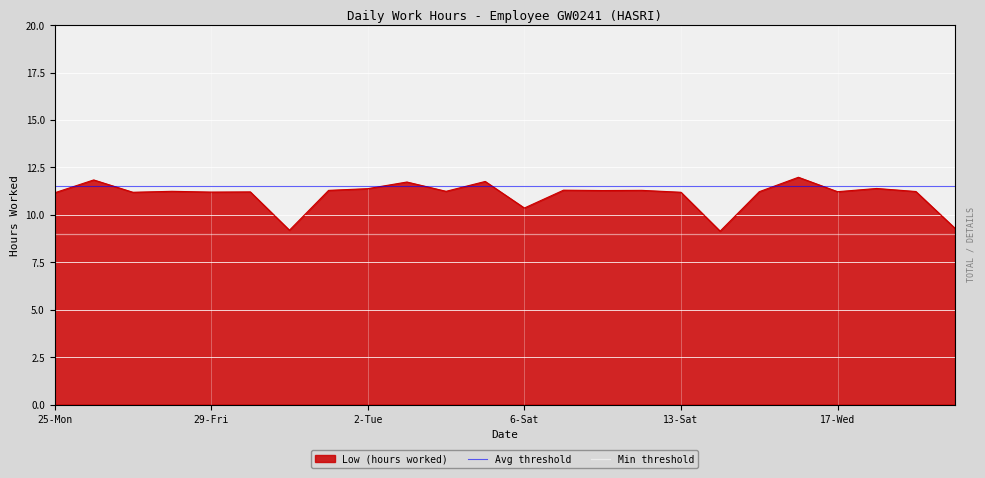

Does the chart display data point markers on the line(s)?

No